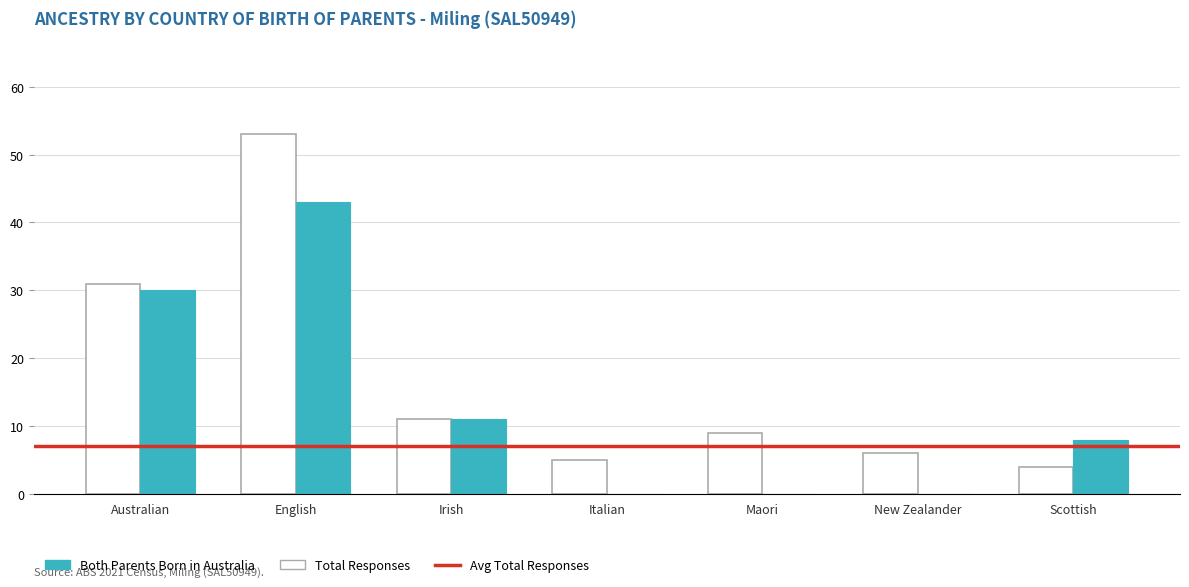

The Both Parents Born in Australia series shows 0 at Italian. True or false?

True